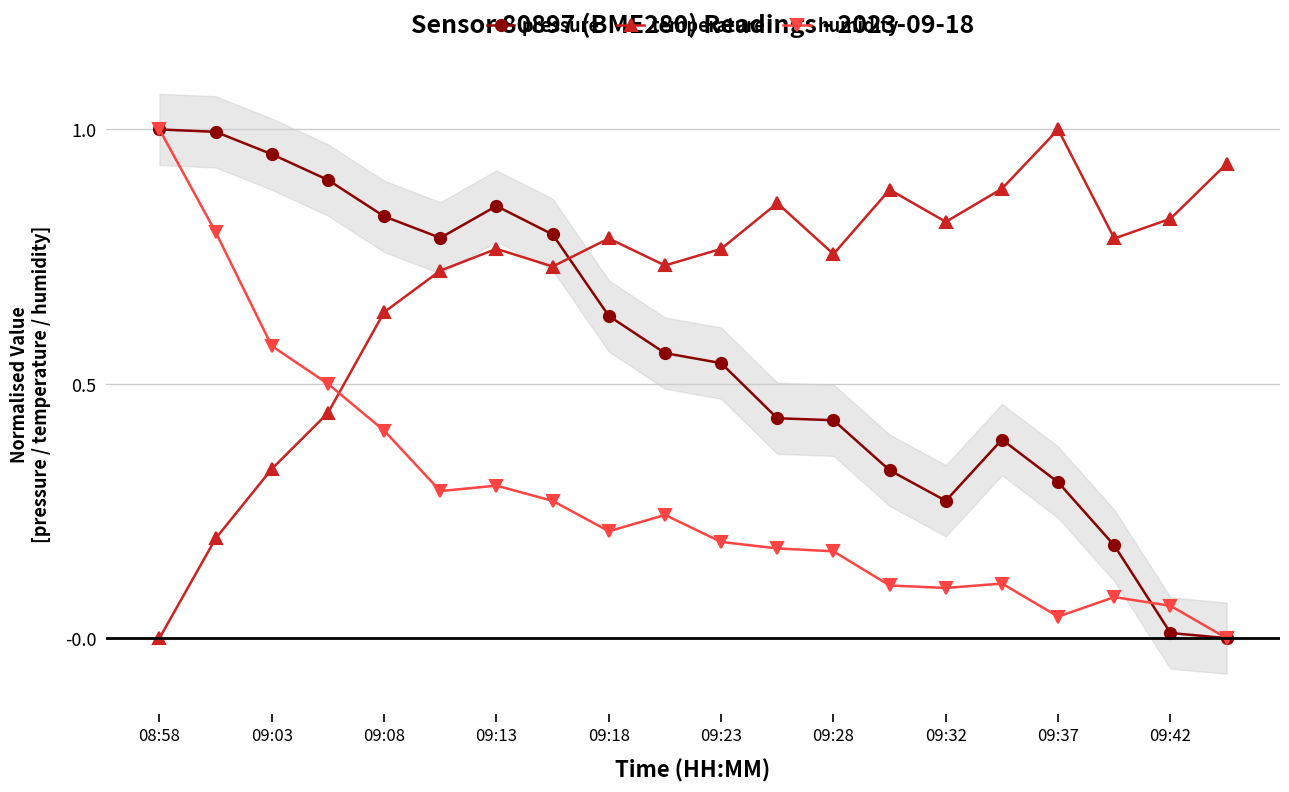

How many interior local peaks does the temperature series have?

5